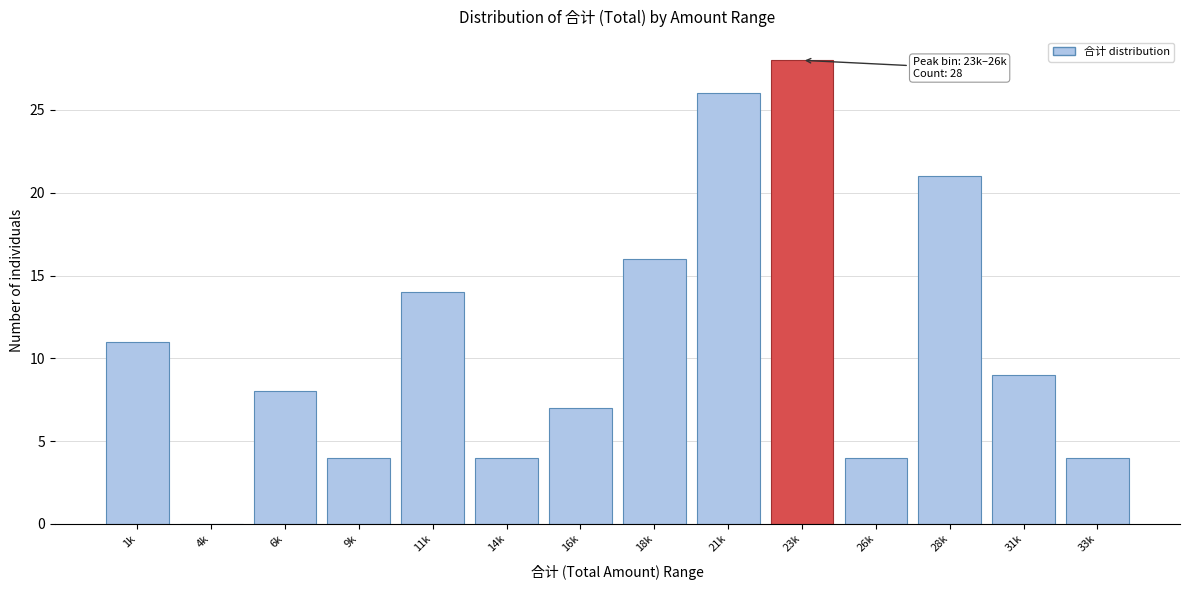

Reading left to right, what are all the values shown in this chart?

1k=11	4k=0	6k=8	9k=4	11k=14	14k=4	16k=7	18k=16	21k=26	23k=28	26k=4	28k=21	31k=9	33k=4